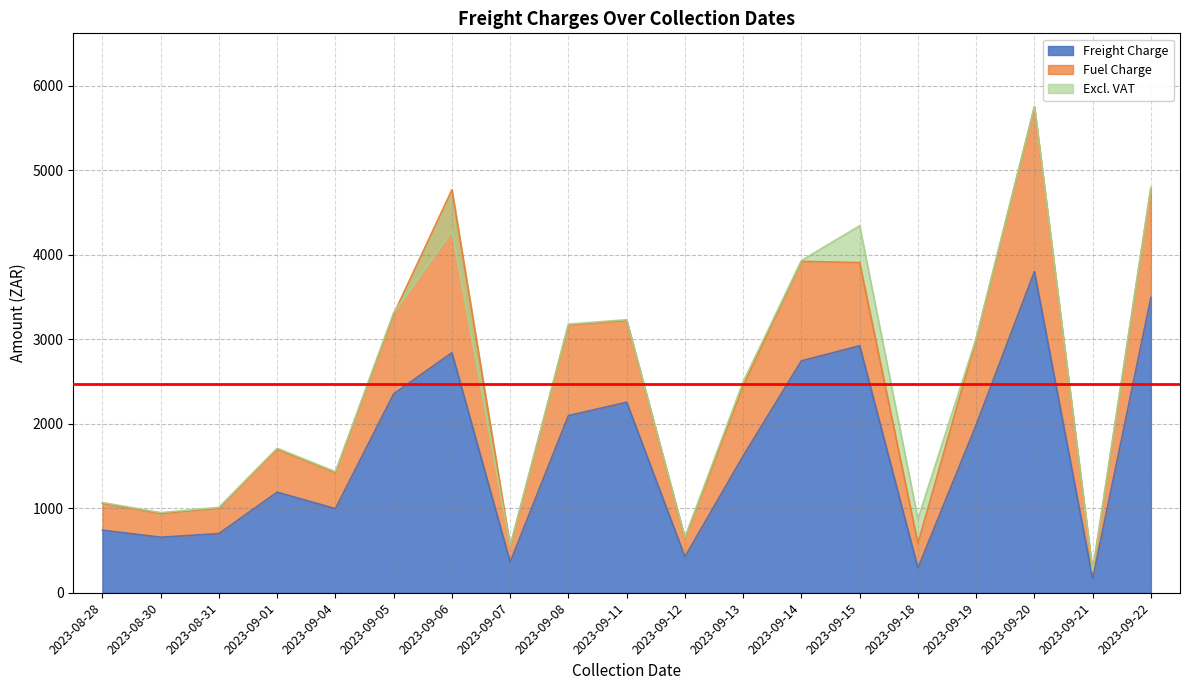

At which label does Freight Charge first exceed 1617?

2023-09-05